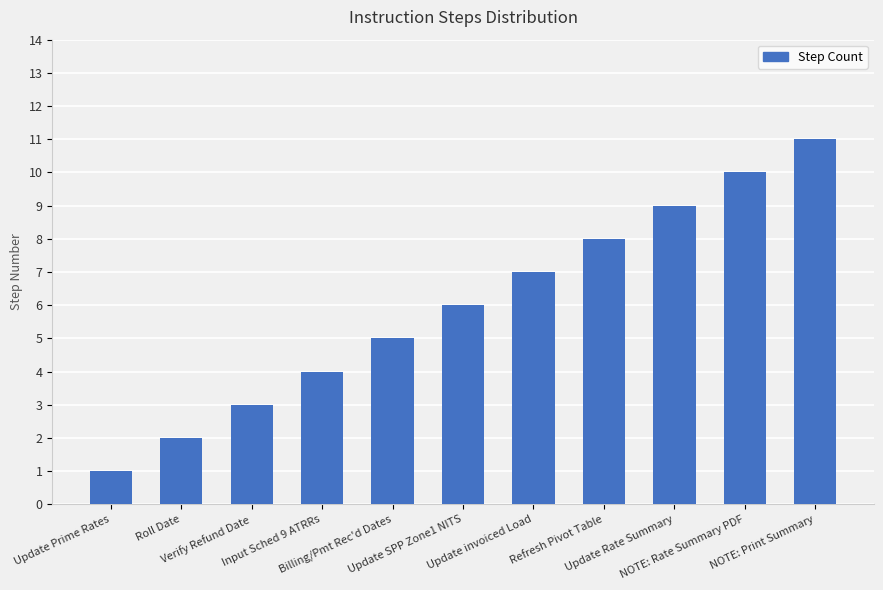

Count the number of categories in the chart.

11